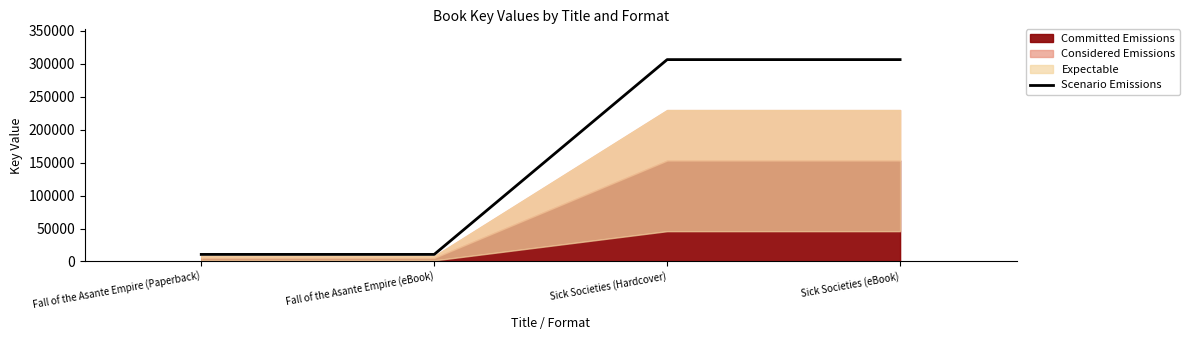

Does the chart display data point markers on the line(s)?

No